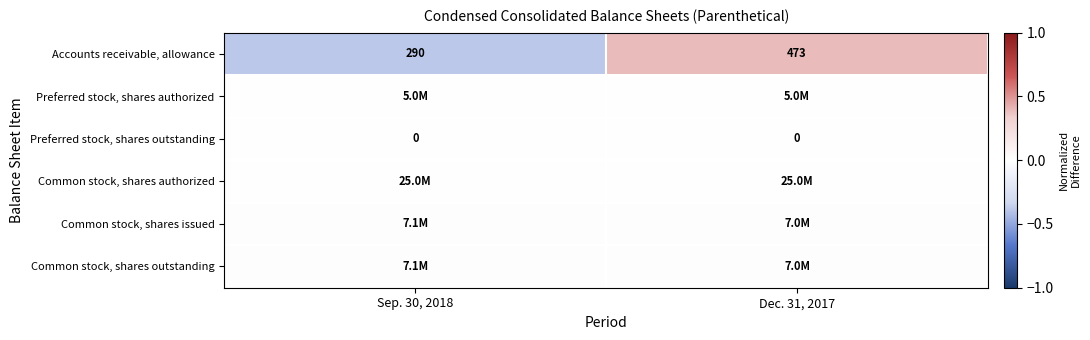

Which series has the widest spread of values?

Accounts receivable, allowance